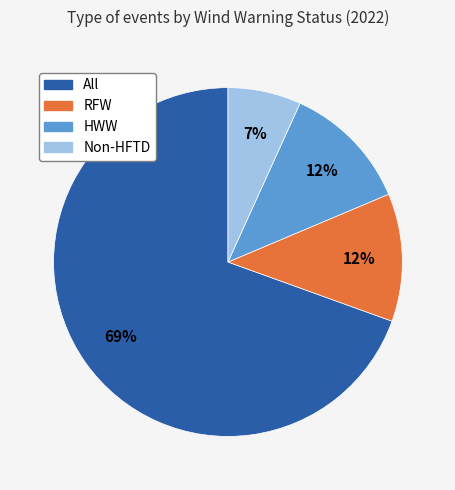

Do HWW and All together represent more than half of the pie?

Yes